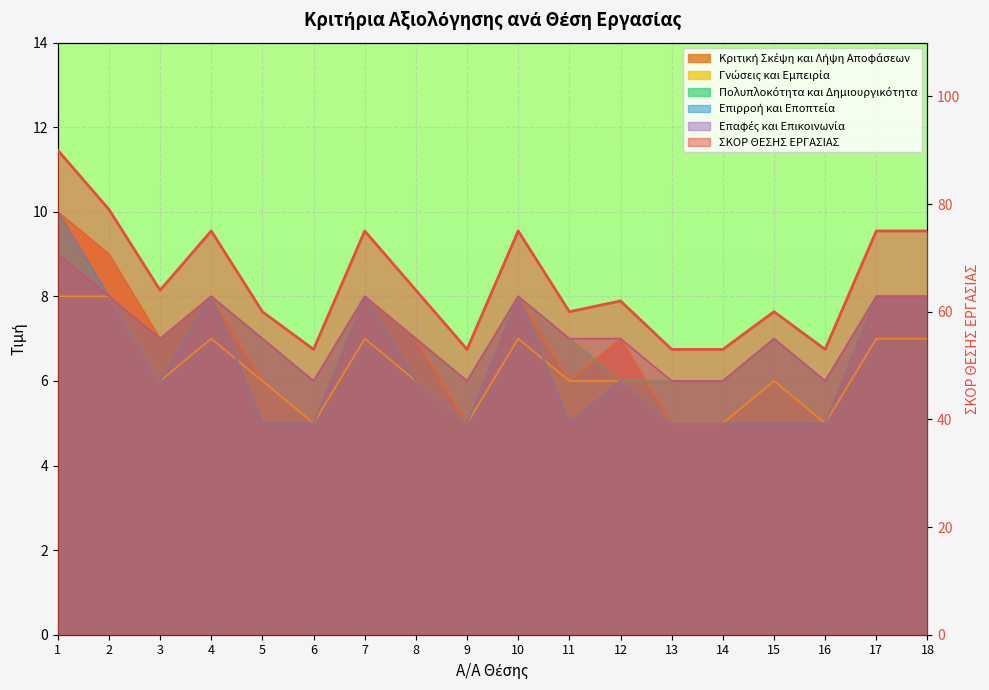

What is the approximate value at 10?

75